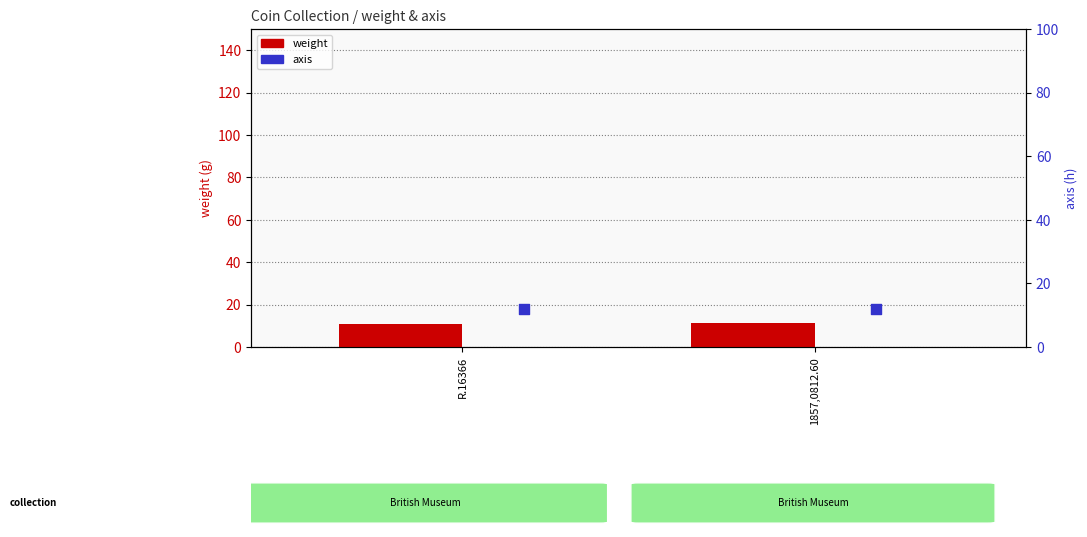

What are all the series names shown in the legend?

weight, axis